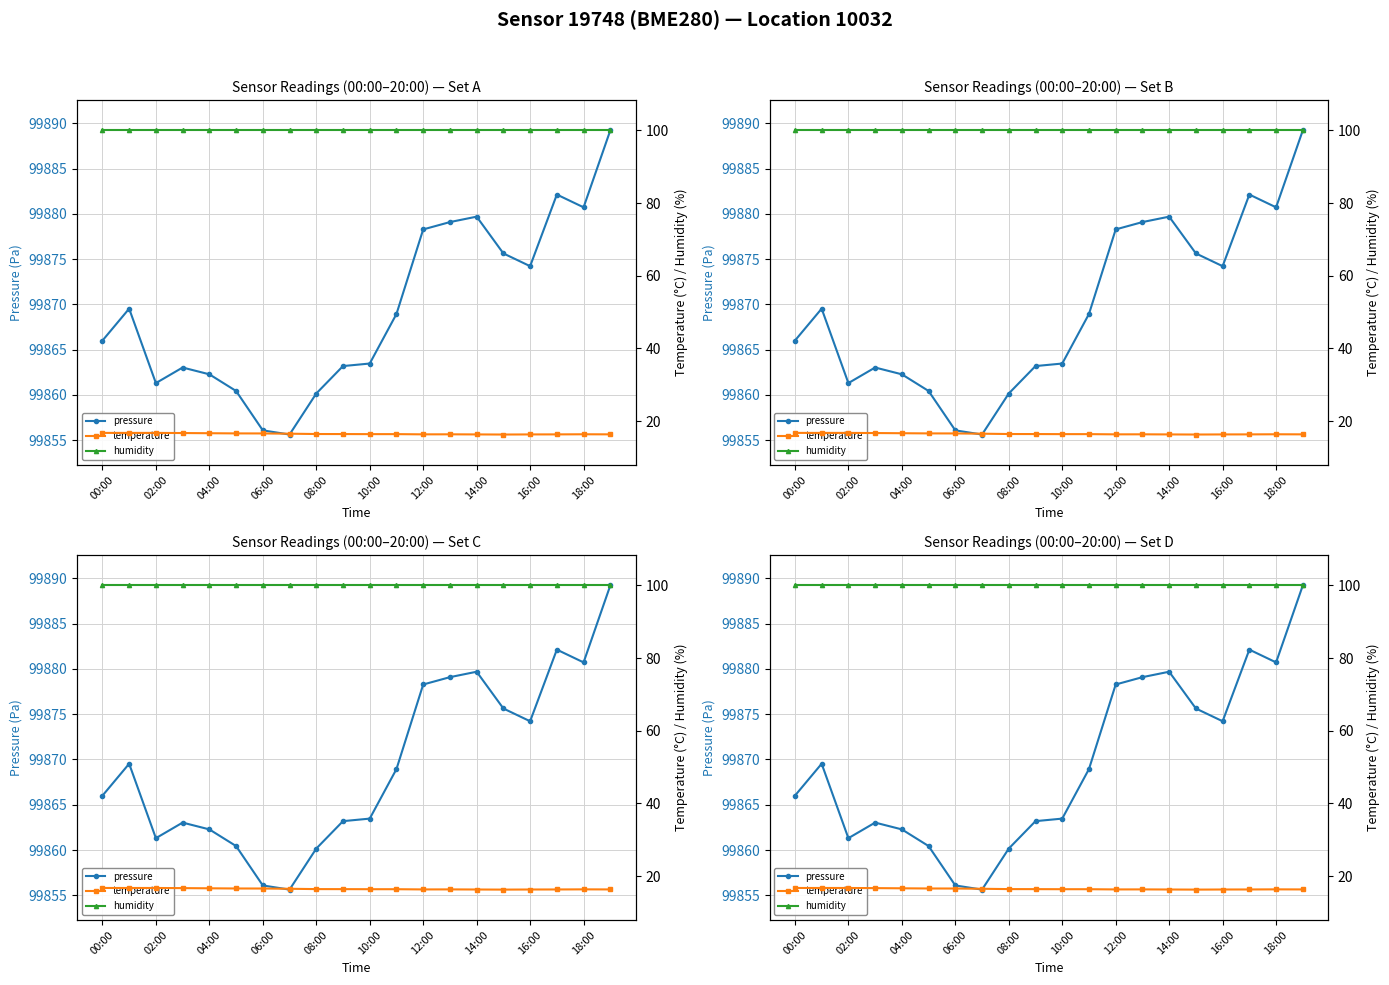

True or false: humidity and temperature intersect in this chart.

False